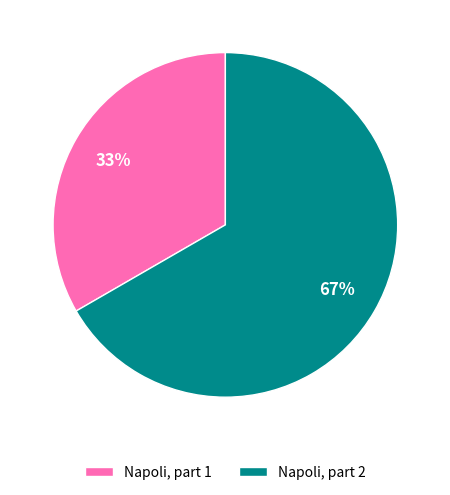

Which slice is the largest?

Napoli, part 2